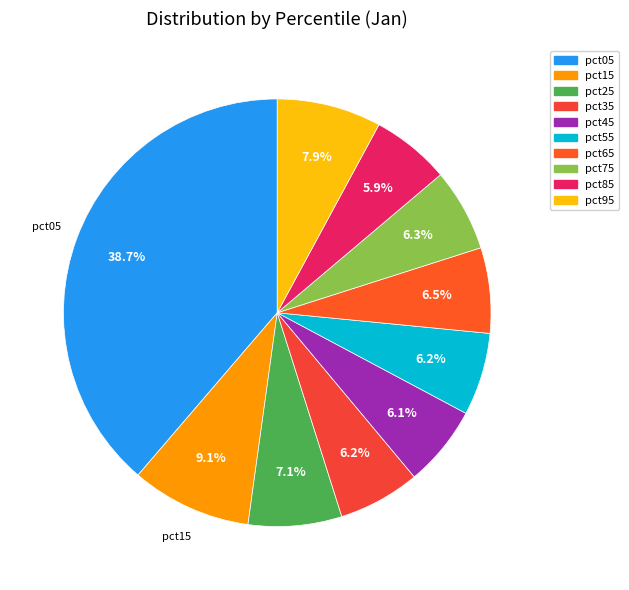

The pct75 slice represents 6% of the pie. True or false?

True